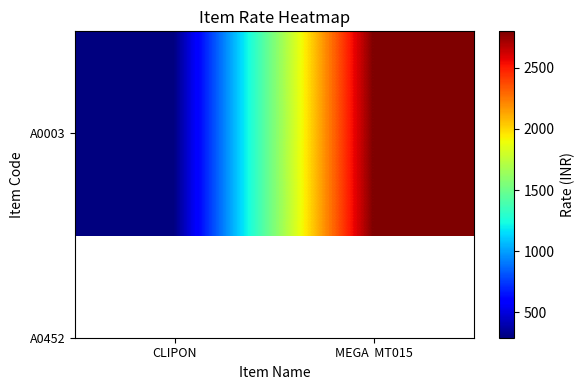

Reading left to right, extract all data points from this chart.

290	2800